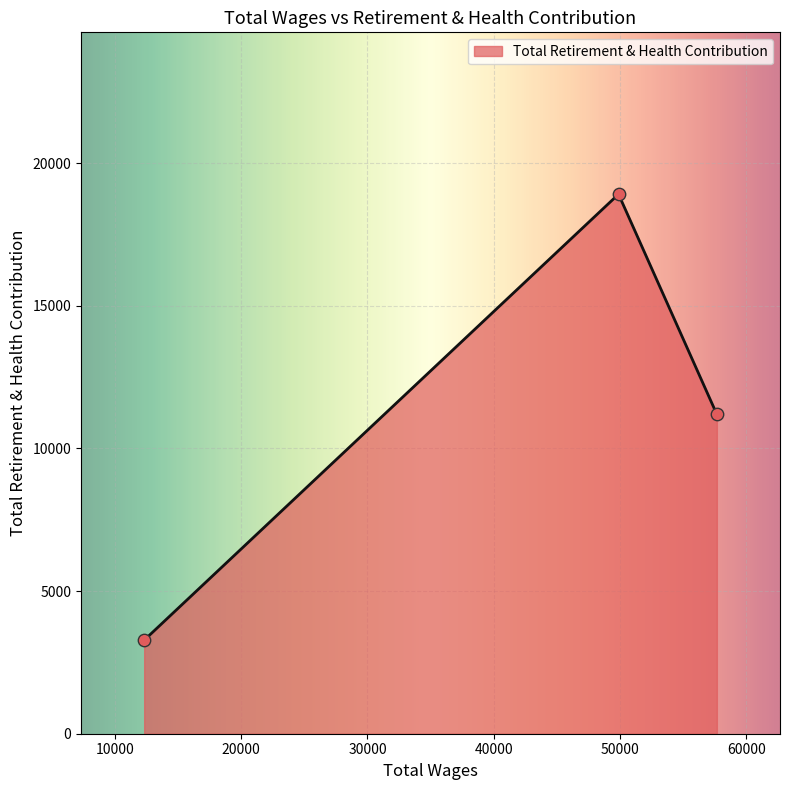

Which has a higher value, 49876.0 or 57661.0?

49876.0